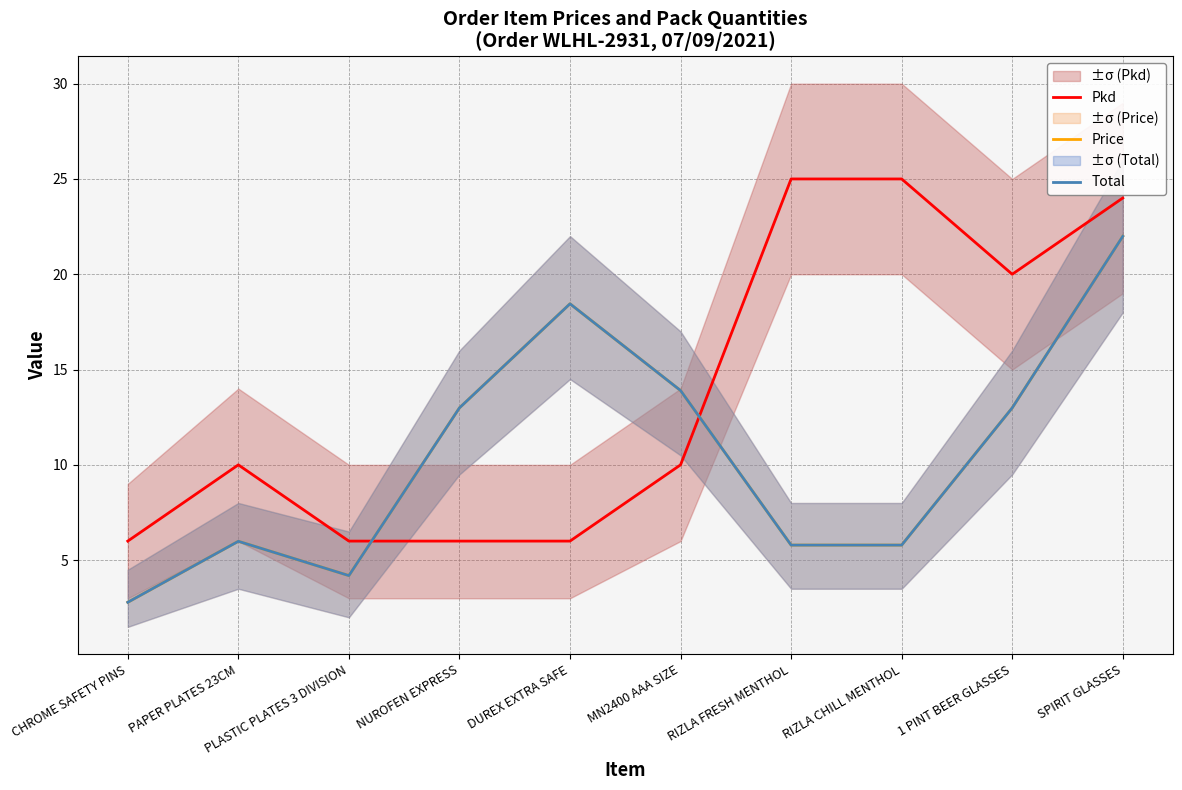

How many lines are shown in the chart?

3